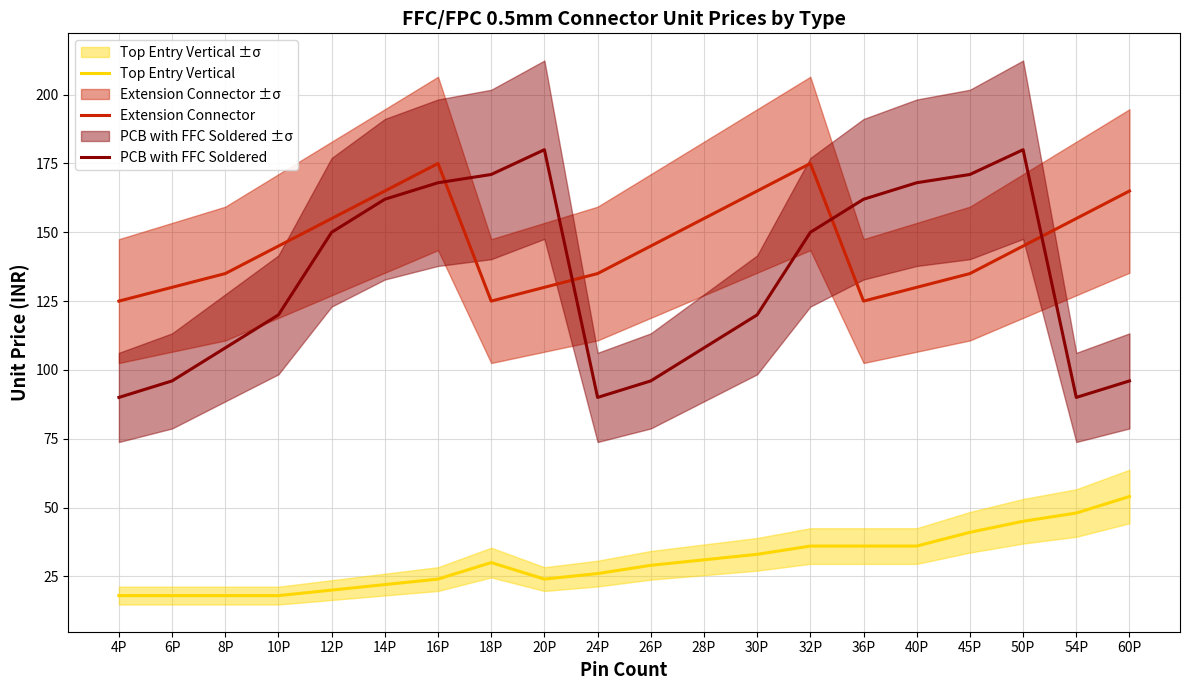

At which label does Extension Connector first exceed 145?

12P